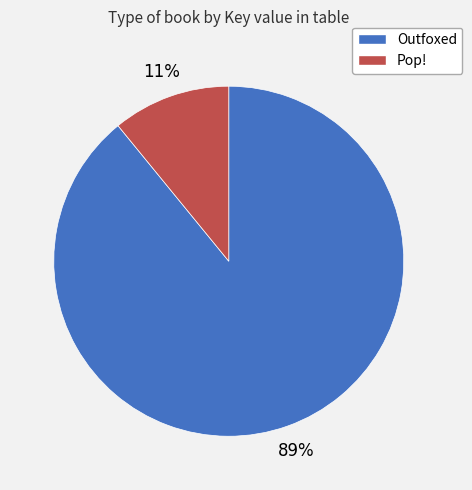

The Outfoxed slice represents 89% of the pie. True or false?

True